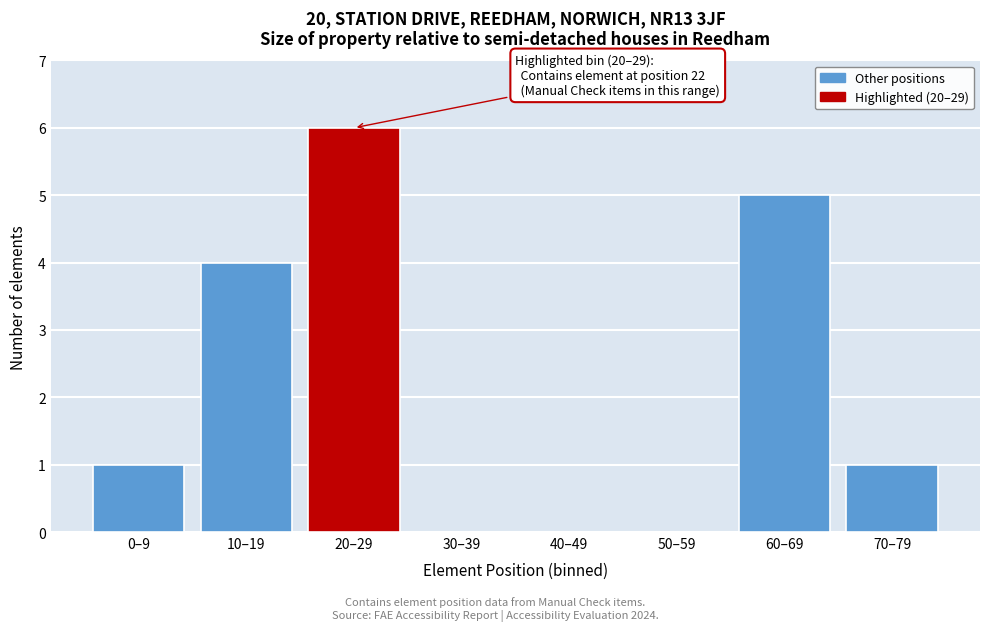

Approximately how many times larger is the value at 60–69 compared to 0–9?

5.0